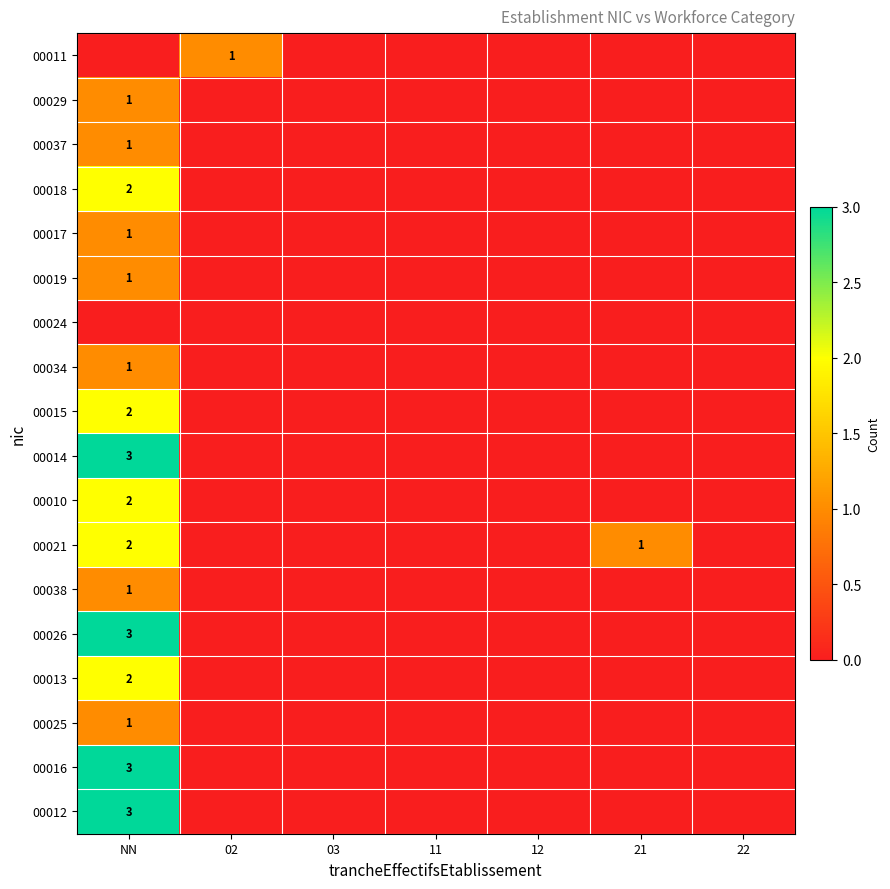

True or false: 00038 has a value of 0 at 12.

True